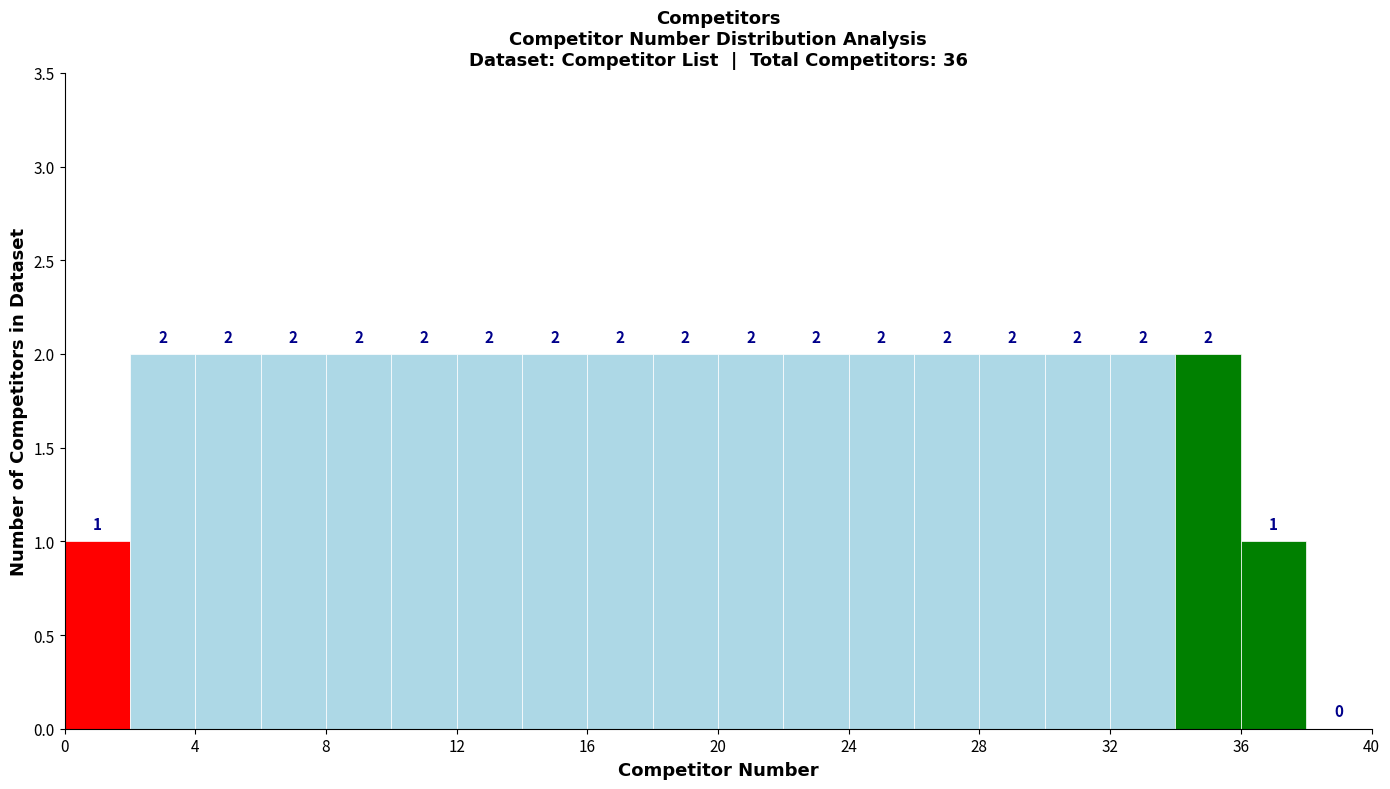

How tall is the bar that spans 36 to 38 on the x-axis?

1